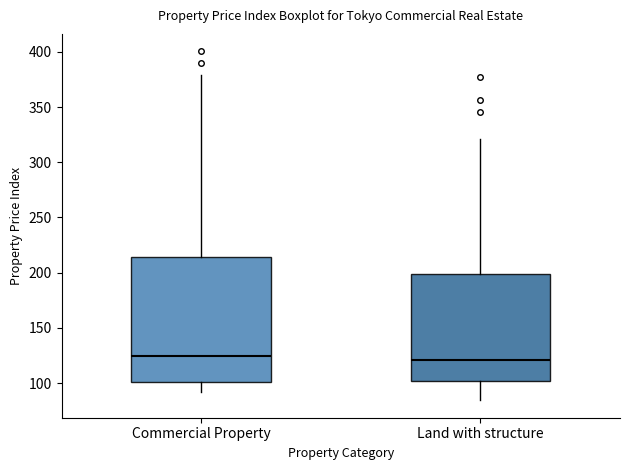

Reading left to right, transcribe this box plot: for each box, give where its median line is, the range the box spans, and where its two whiskers end, as read against the y-axis. The values are not printed on the chart, so give them approximately, as read against the axis.

Commercial Property: median 125, box 100 to 215, whiskers 90 to 380
Land with structure: median 120, box 100 to 200, whiskers 85 to 320